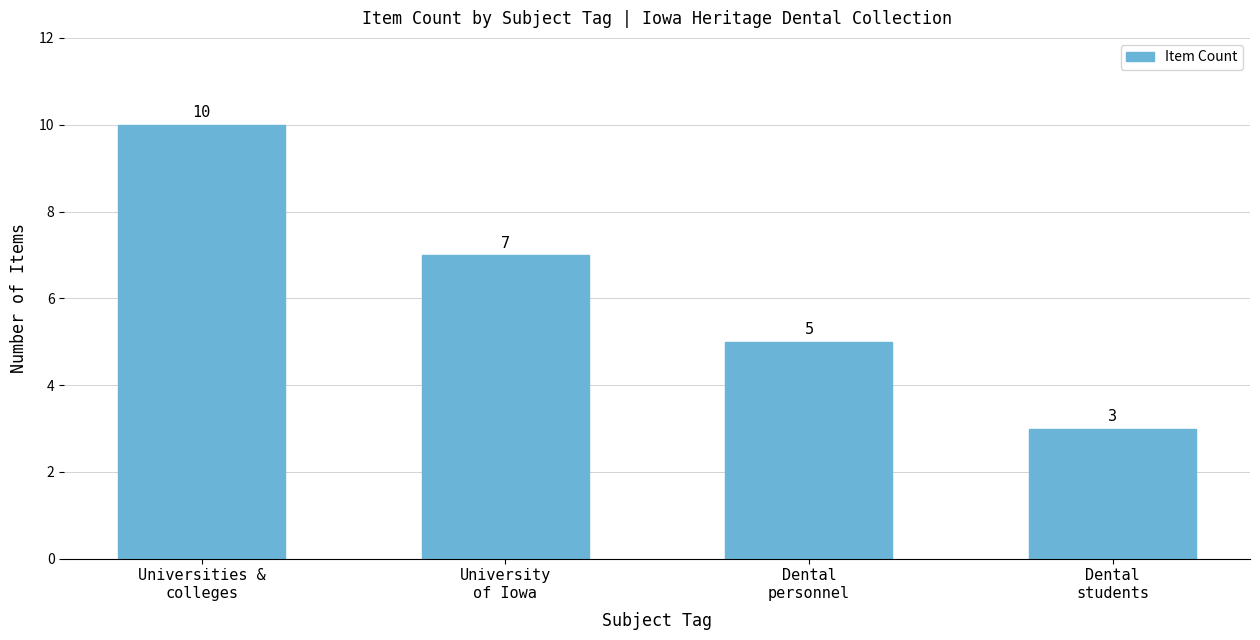

What is the label of the 1st bar from the right?

Dental
students